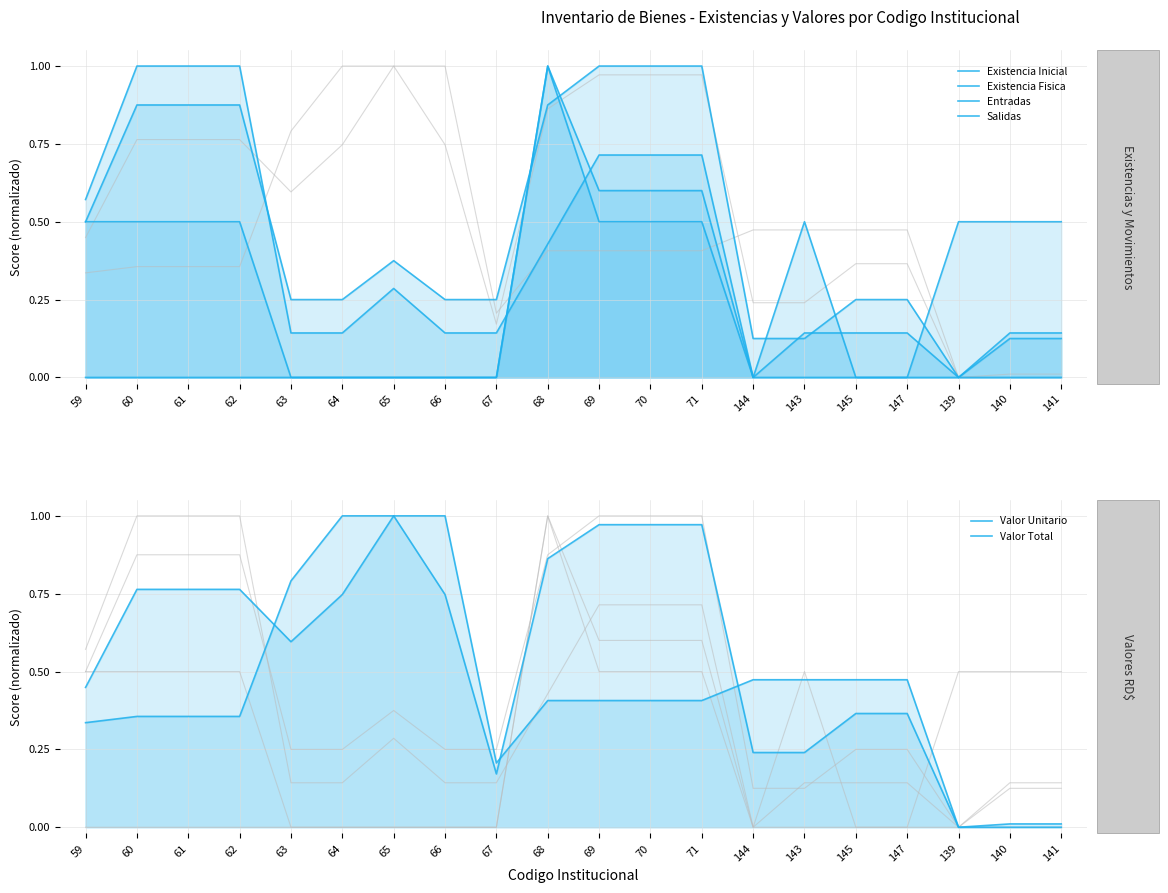

The value of Valor Total at 66 is 1.1. True or false?

False